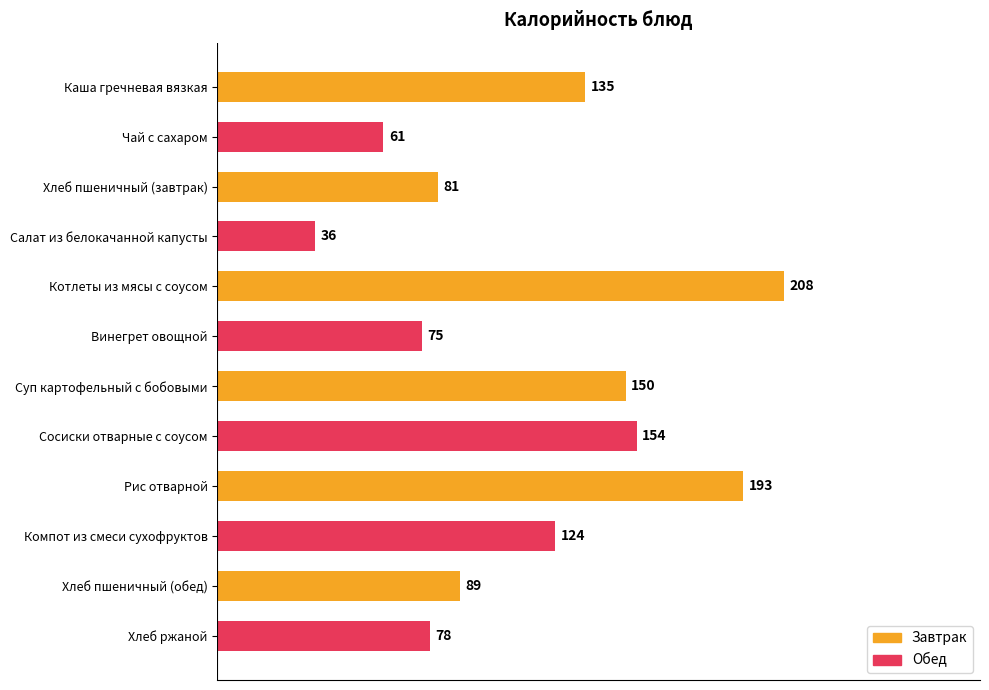

Reading bottom to top, transcribe all the data shown in this chart.

78	89	124	193	154	150	75	208	36	81	61	135